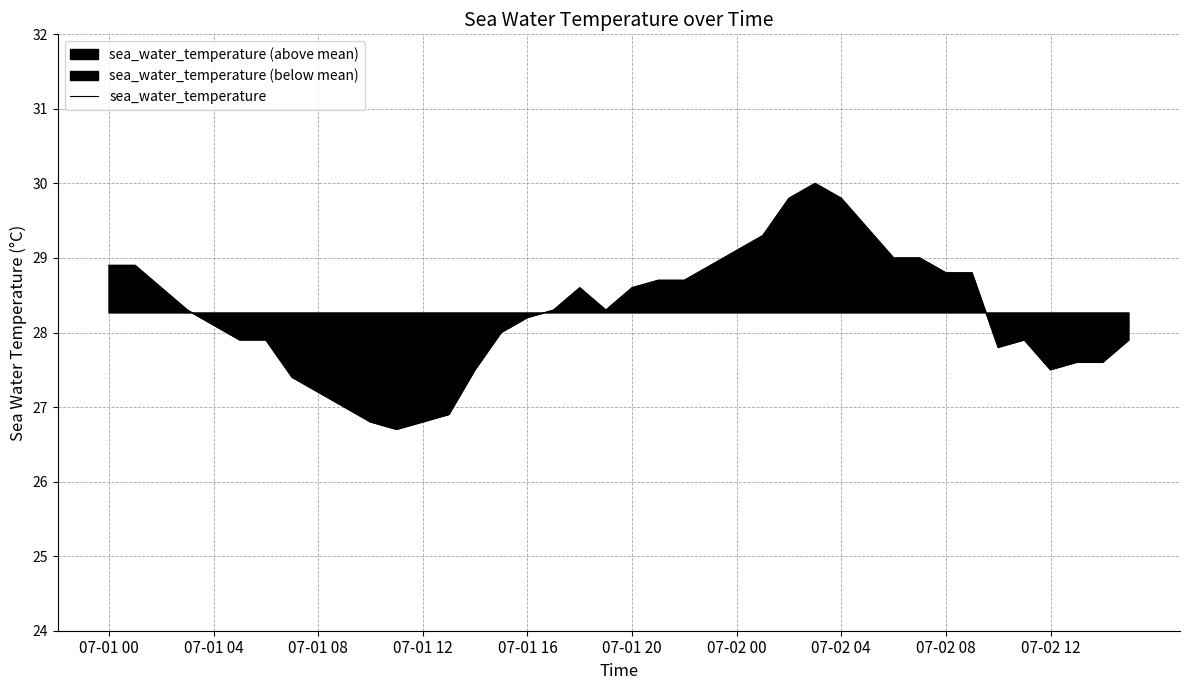

How many data points are less than 28?

16